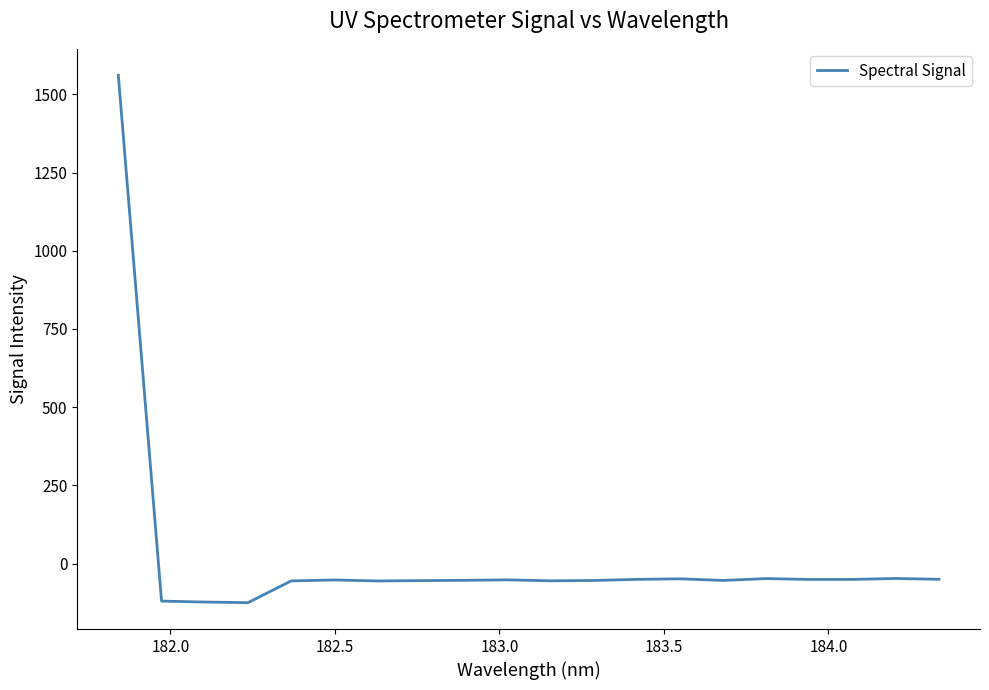

What is the greatest value displayed?

1561.3